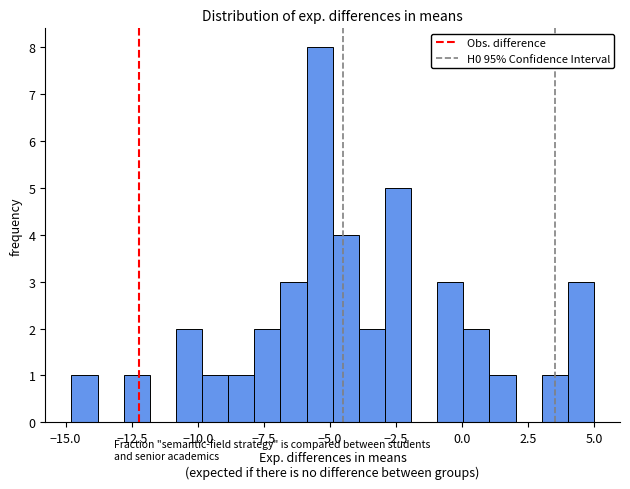

Read against the x-axis, roughly where is the centre of the tallest bar?

-5.5